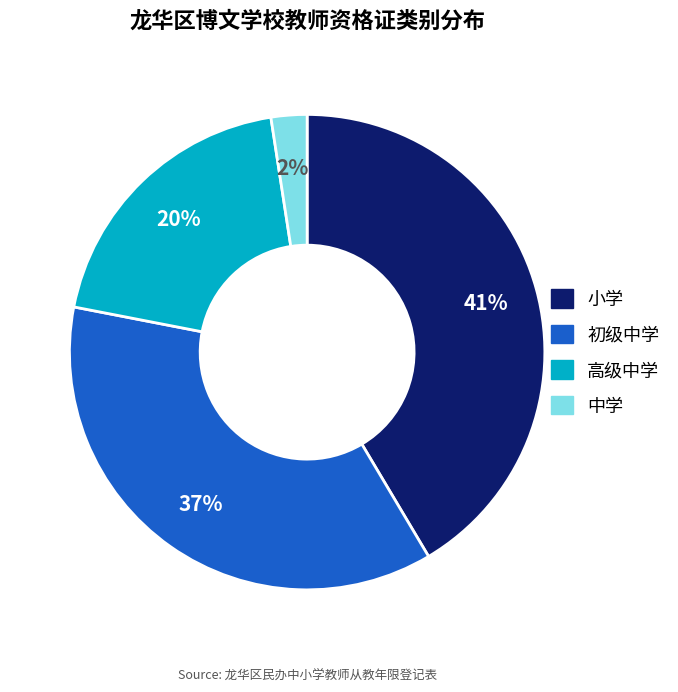

What percentage is the 初级中学 slice, to the nearest percent?

37%